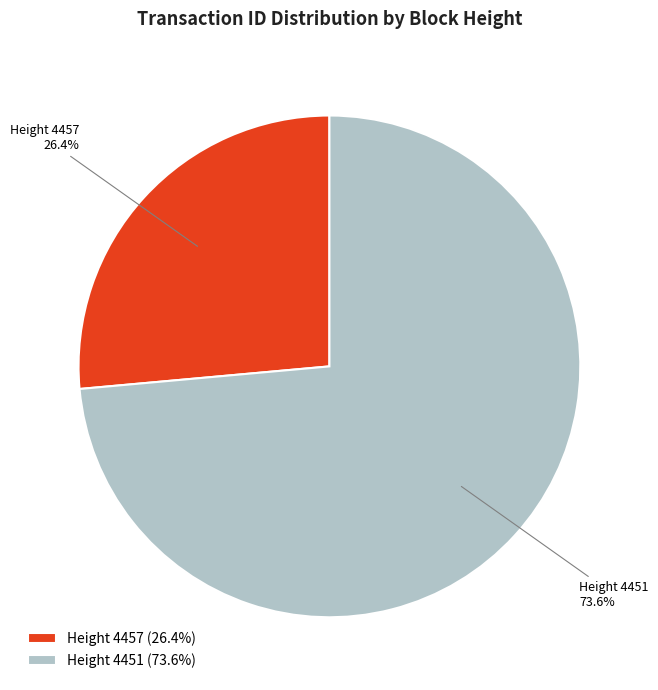

Rank the categories by value from highest to lowest.

Height 4451, Height 4457